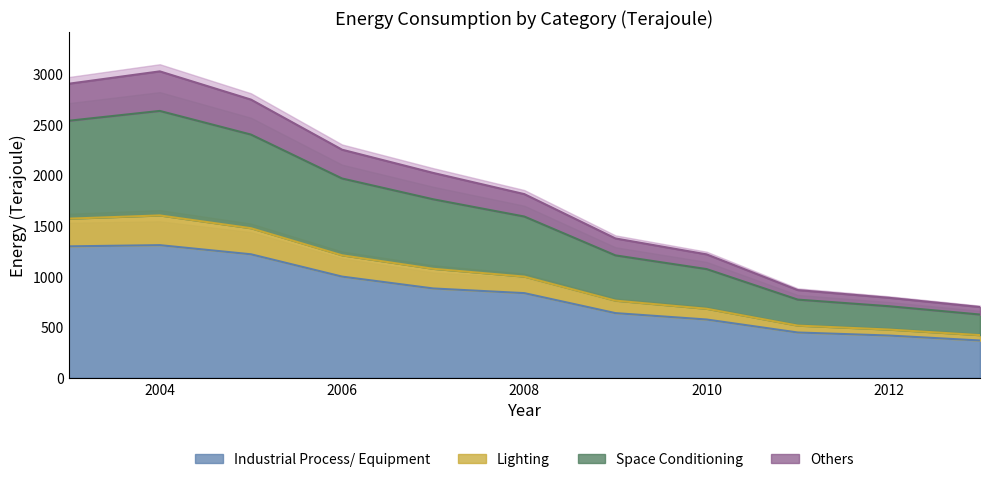

True or false: Industrial Process/ Equipment has a value of 827 at 2010.

False